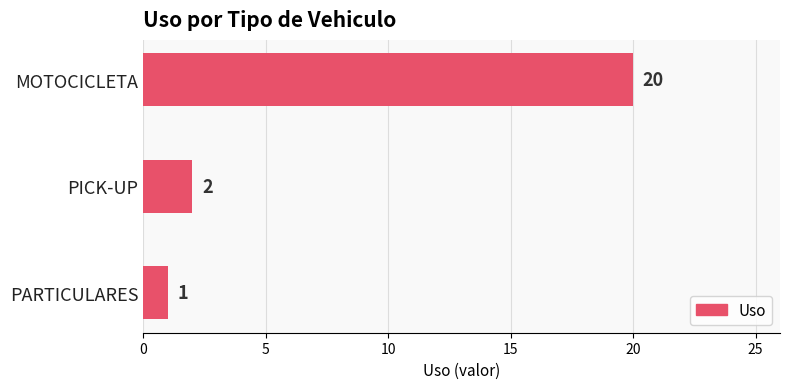

Approximately how many times larger is the value at PICK-UP compared to PARTICULARES?

2.0